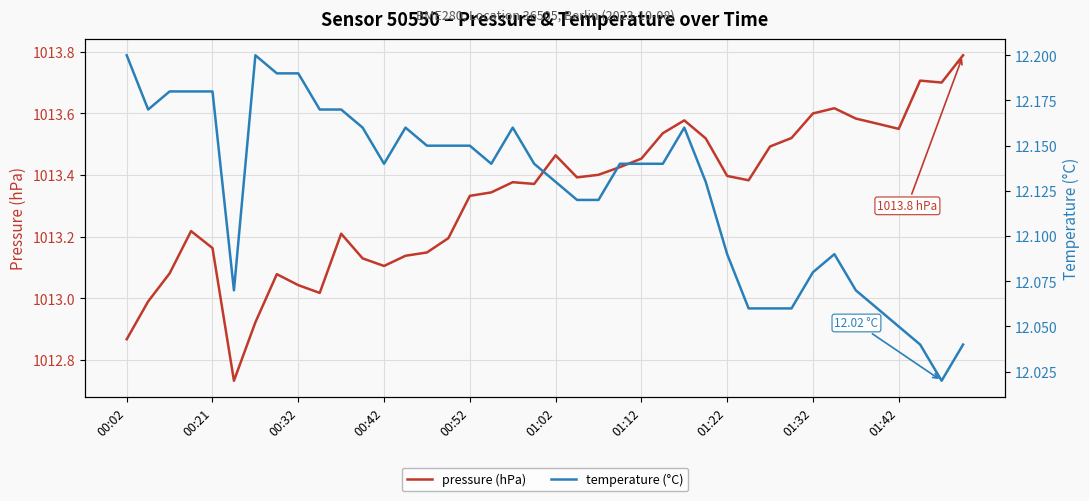

Reading left to right, transcribe all the data shown in this chart.

pressure (hPa): 1012.9	1013.0	1013.1	1013.2	1013.2	1012.7	1012.9	1013.1	1013.0	1013.0	1013.2	1013.1	1013.1	1013.1	1013.1	1013.2	1013.3	1013.3	1013.4	1013.4	1013.5	1013.4	1013.4	1013.4	1013.5	1013.5	1013.6	1013.5	1013.4	1013.4	1013.5	1013.5	1013.6	1013.6	1013.6	1013.6	1013.5	1013.7	1013.7	1013.8
temperature (°C): 12.2	12.2	12.2	12.2	12.2	12.1	12.2	12.2	12.2	12.2	12.2	12.2	12.1	12.2	12.2	12.2	12.2	12.1	12.2	12.1	12.1	12.1	12.1	12.1	12.1	12.1	12.2	12.1	12.1	12.1	12.1	12.1	12.1	12.1	12.1	12.1	12.1	12.0	12.0	12.0